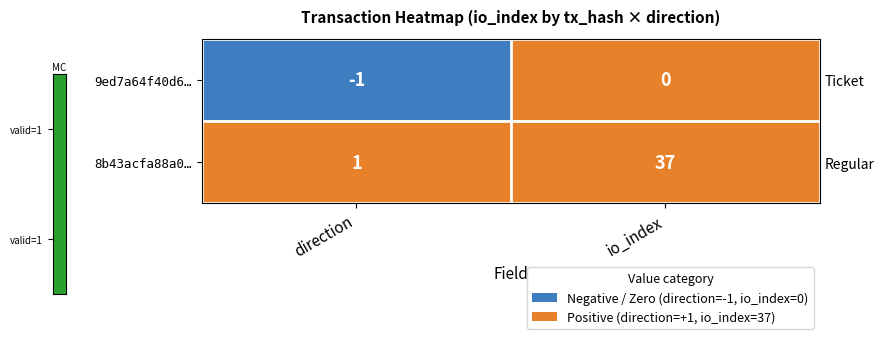

The value of 8b43acfa88a0… at direction is 1. True or false?

True